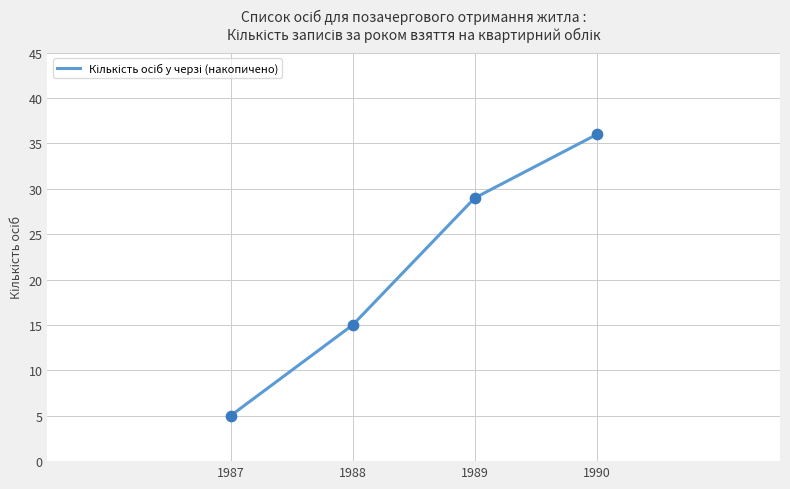

Approximately how many times larger is the value at 1990 compared to 1988?

2.4